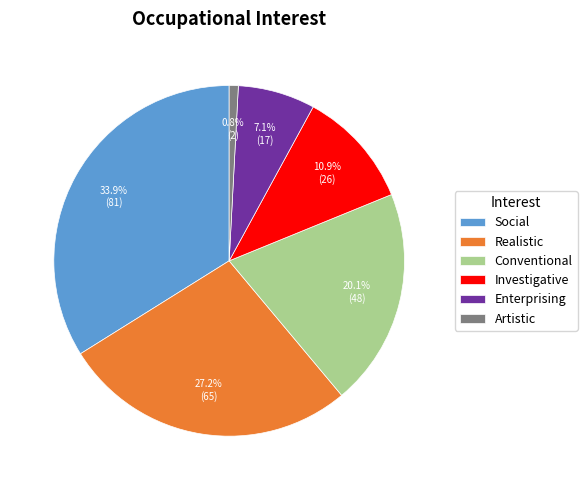

To the nearest percent, what is the combined percentage of Artistic and Investigative?

12%